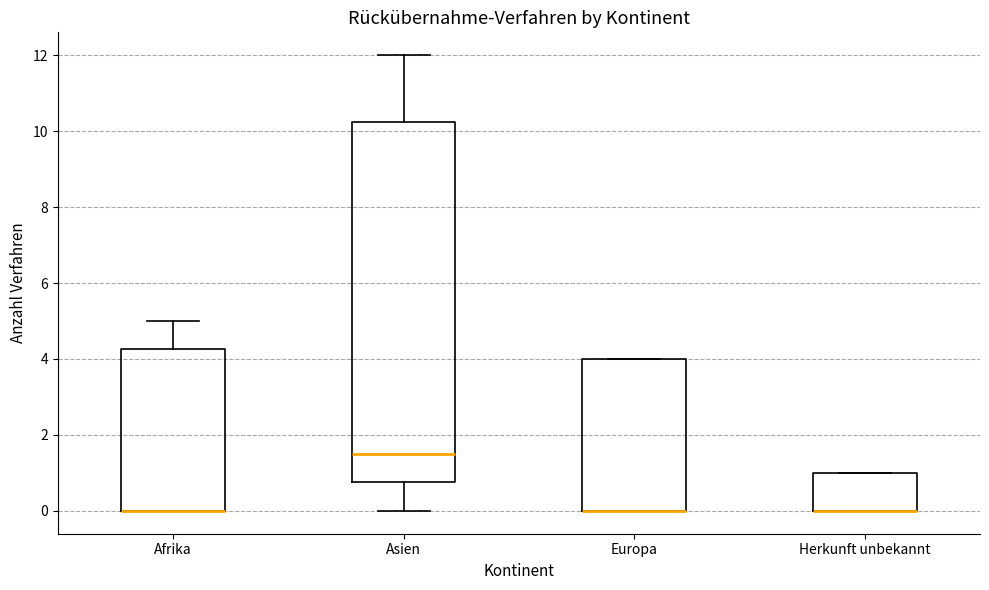

Where does the upper whisker of the box for Afrika end on the y-axis? The values are not printed on the chart, so give them approximately, as read against the axis.

5.0